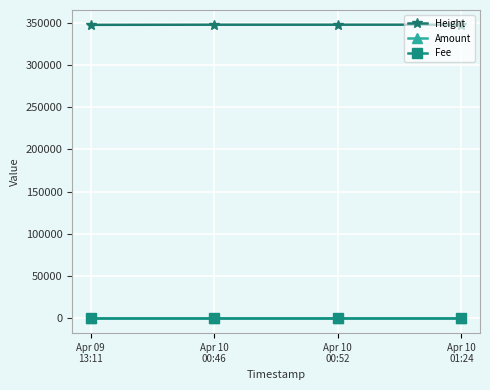

How many data points does each series have?

4